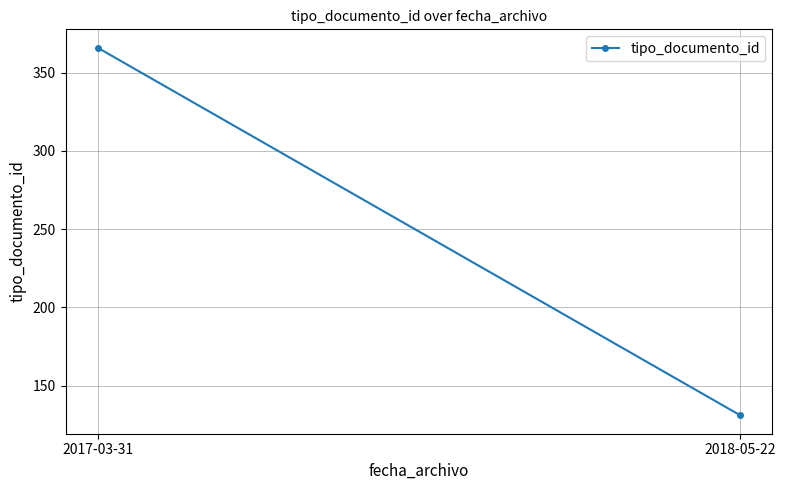

Is this an area chart (filled region under the line)?

No